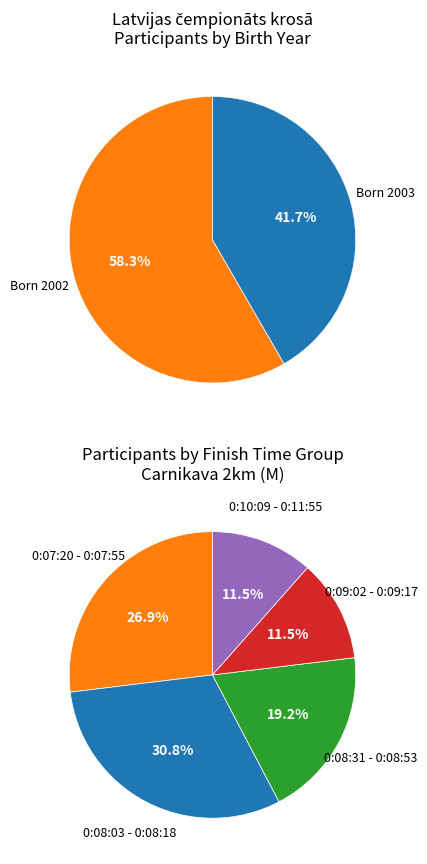

True or false: 0:10:09 - 0:11:55 accounts for 12% of the total.

True